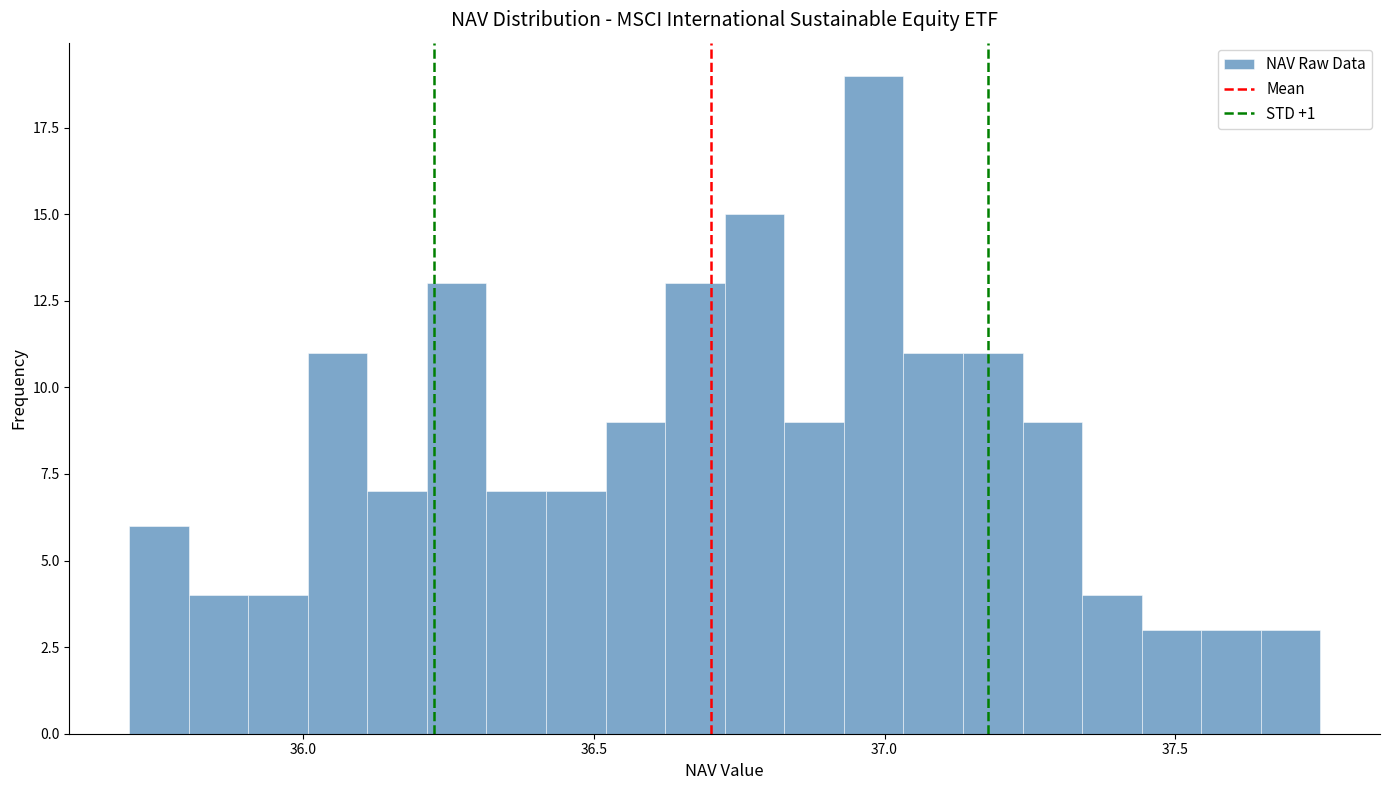

Around what value on the x-axis is the tallest bar? Give the approximate position of its centre, as read against the axis.

37.00